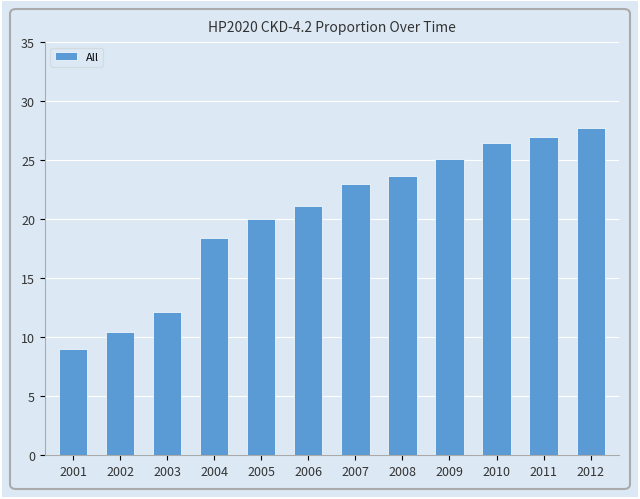

Approximately how many times larger is the value at 2003 compared to 2008?

0.5